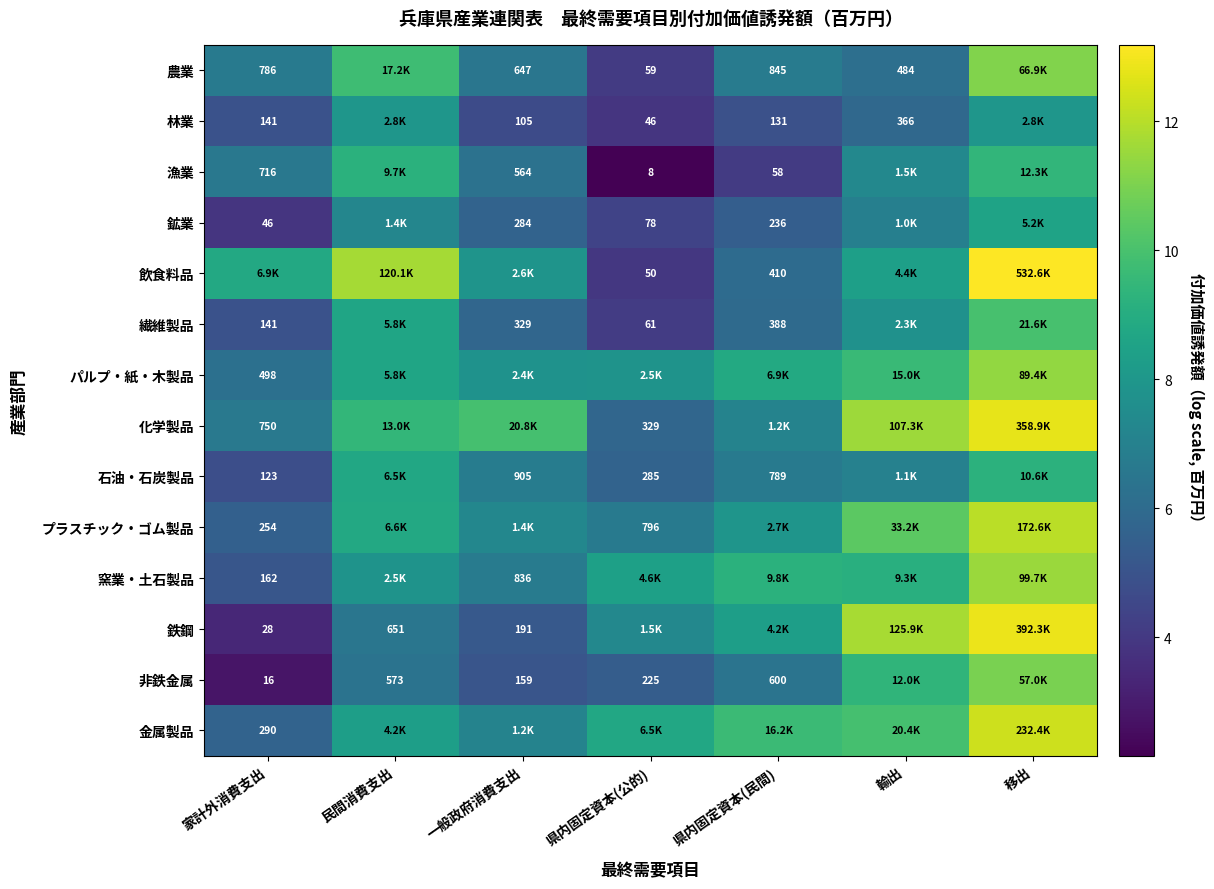

At which category is the sum across all series the highest?

移出